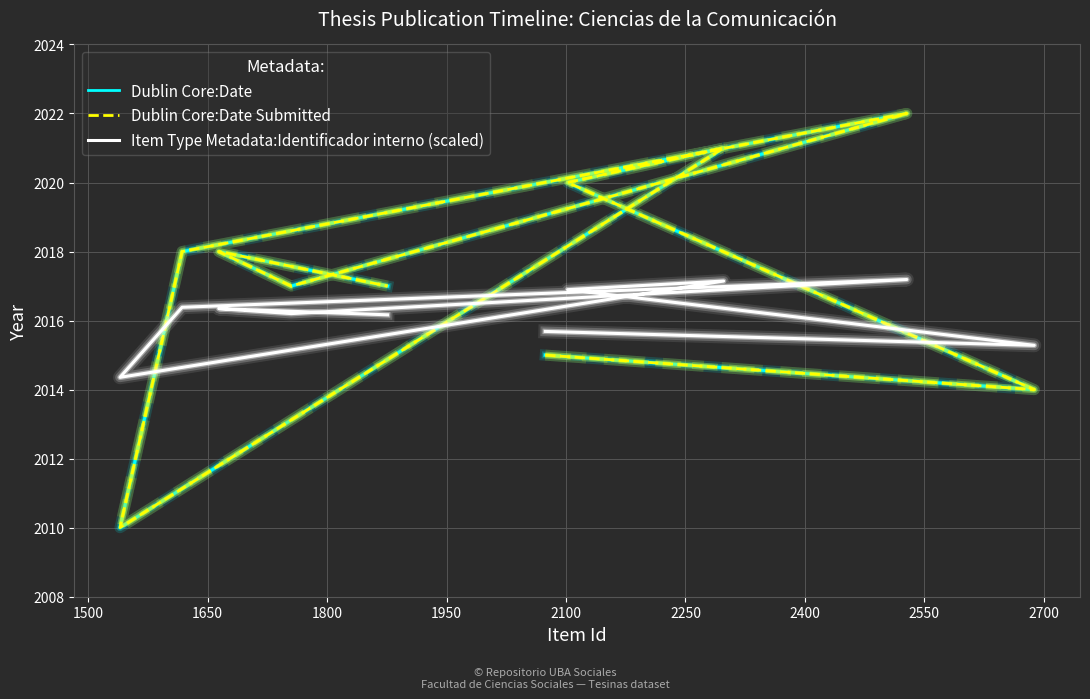

True or false: Dublin Core:Date Submitted has a value of 2820.0 at 1650.

False